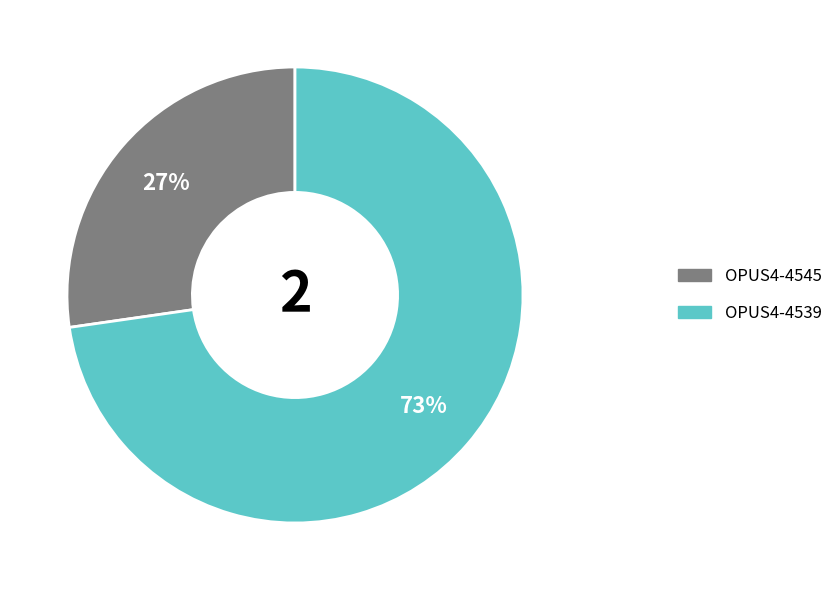

Is the sum of OPUS4-4545 and OPUS4-4539 greater than half?

Yes